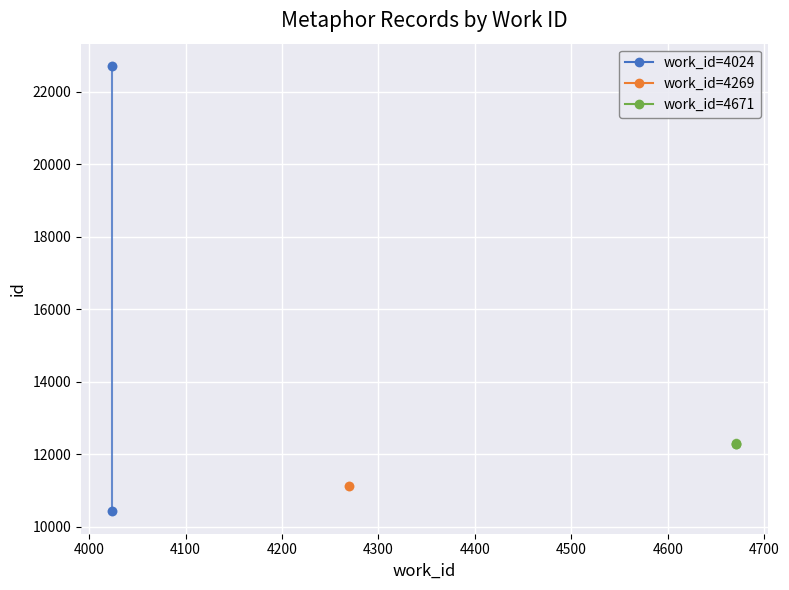

What is the minimum value shown in the chart?

10420